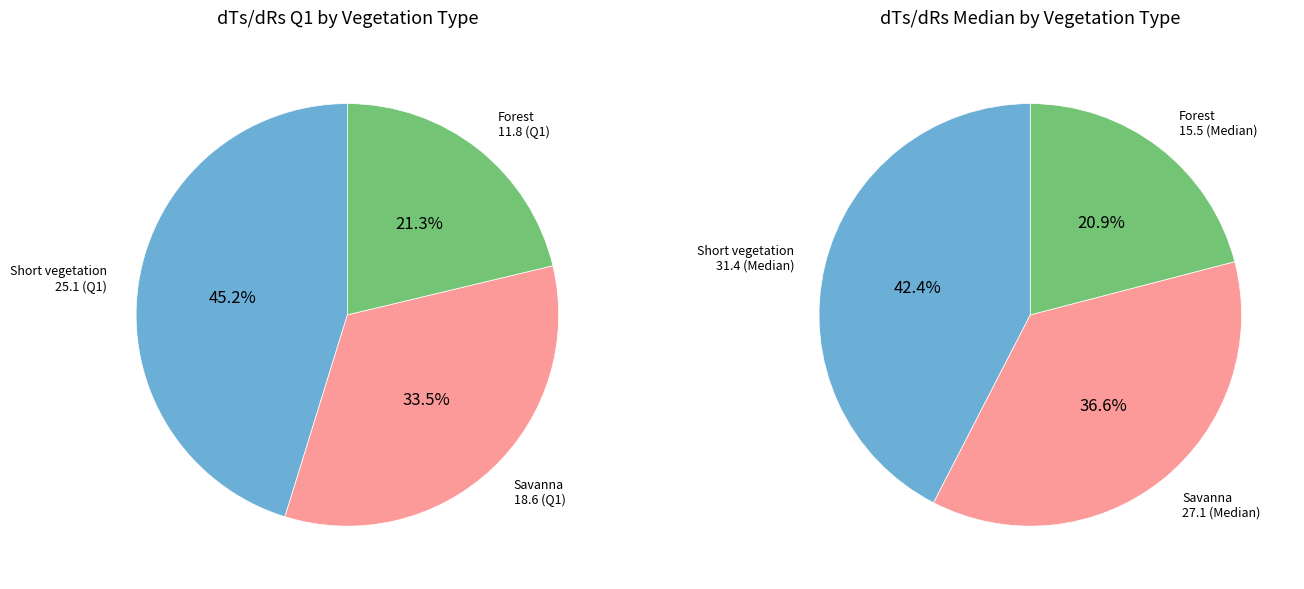

At Q1, list the series in order from smallest to largest.

Forest, Savanna, Short vegetation